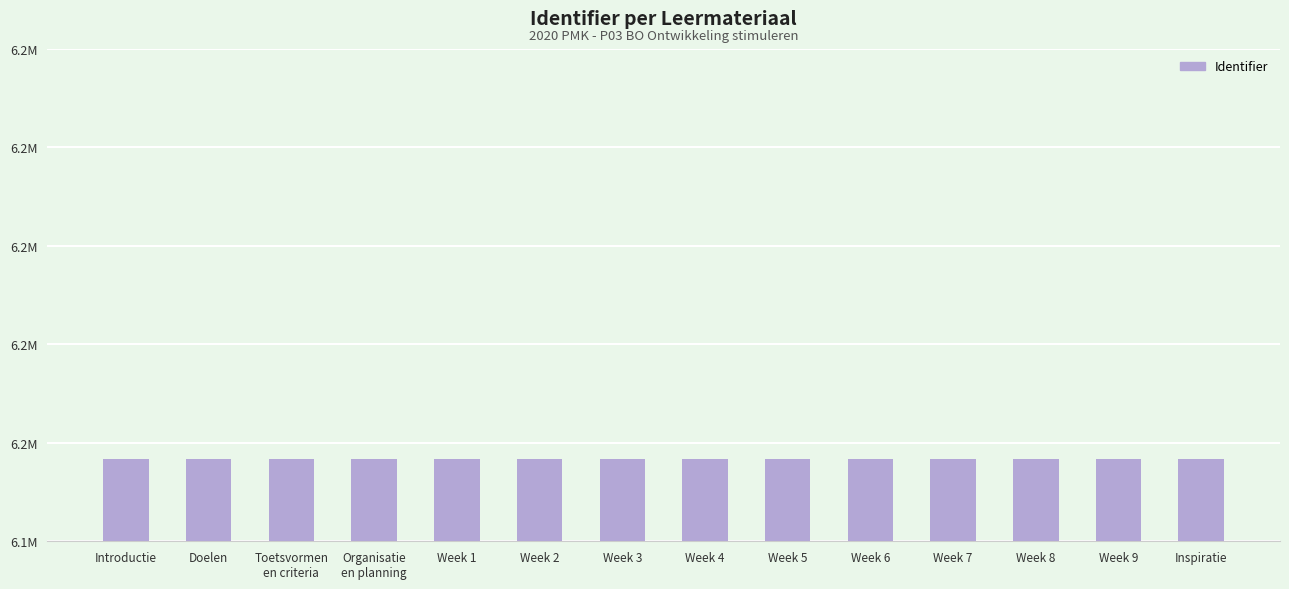

At which label does the data first exceed 6156790?

Week 5